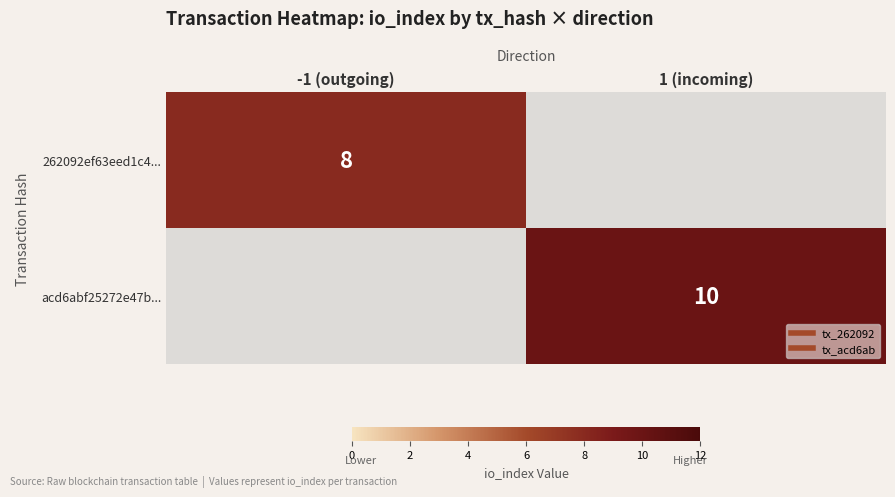

How many categories are shown in the chart?

2